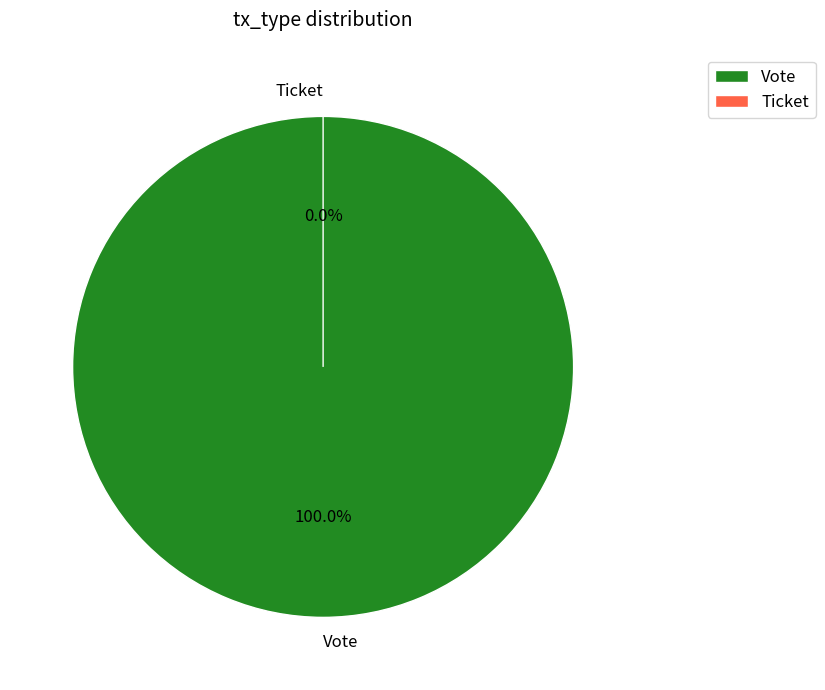

How many segments does this pie chart have?

2